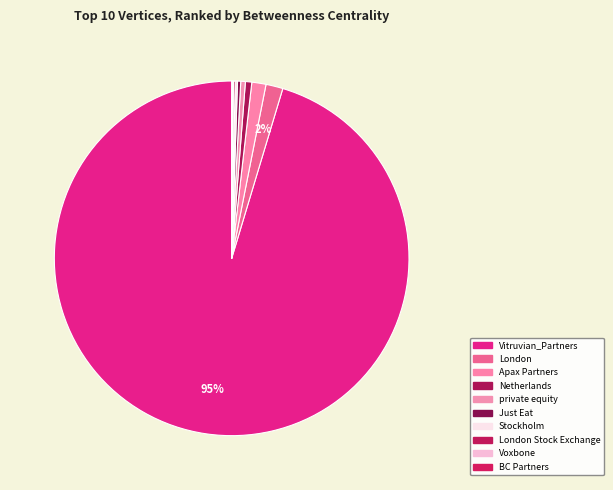

Which slice is the largest?

Vitruvian_Partners